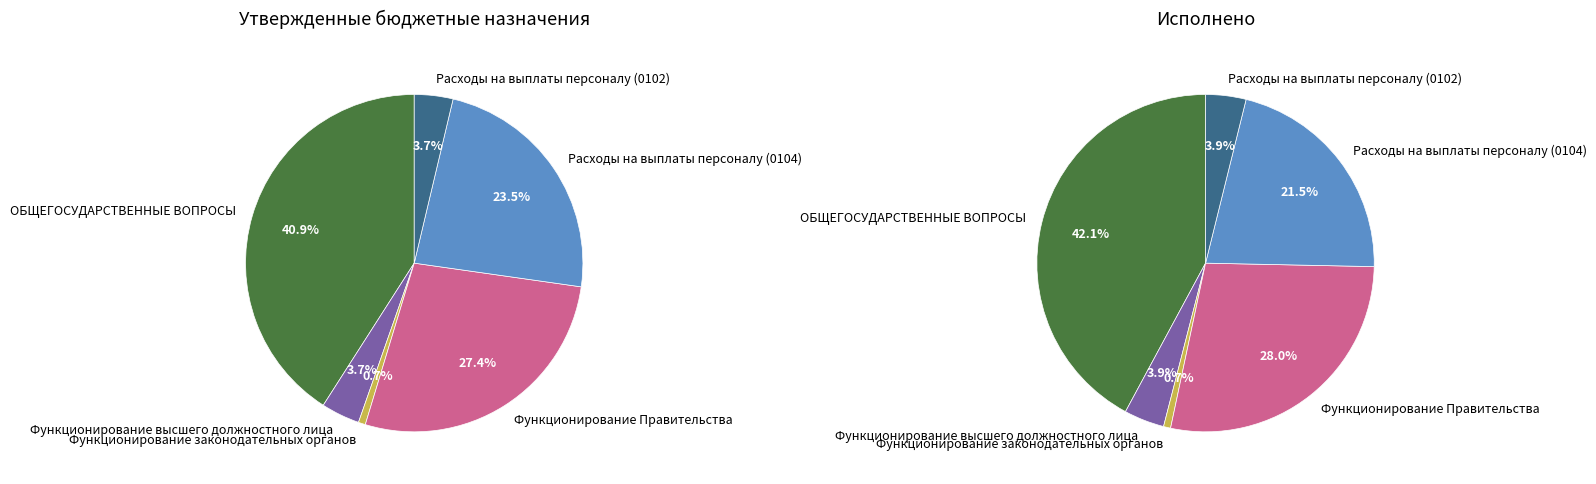

Is the sum of Расходы на выплаты персоналу (0102) and Функционирование Правительства greater than half?

No